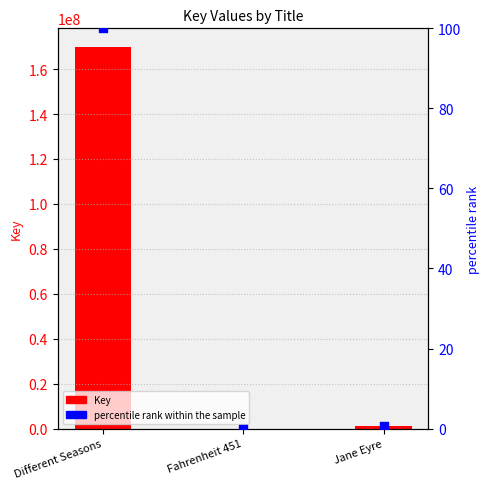

Which series reaches the maximum Y coordinate?

Key